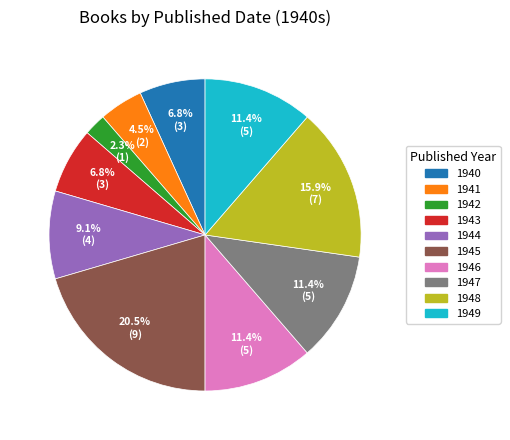

Which slice is the smallest?

1942